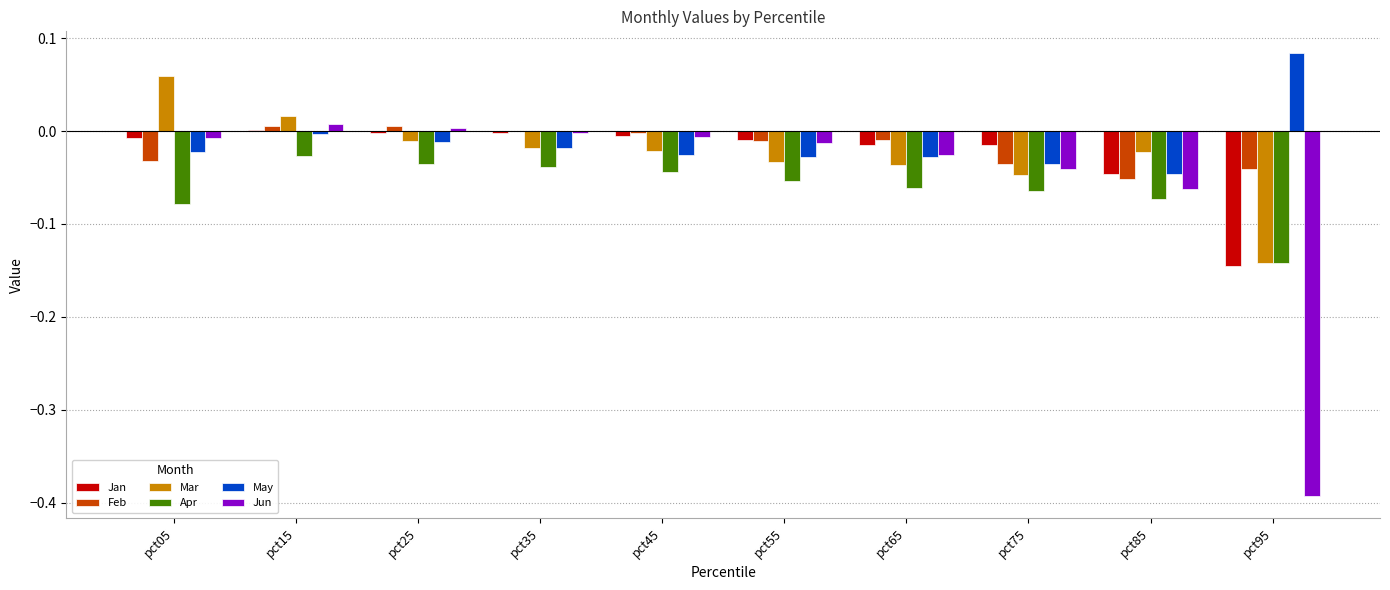

What is the sum of all Jun values?

-0.5